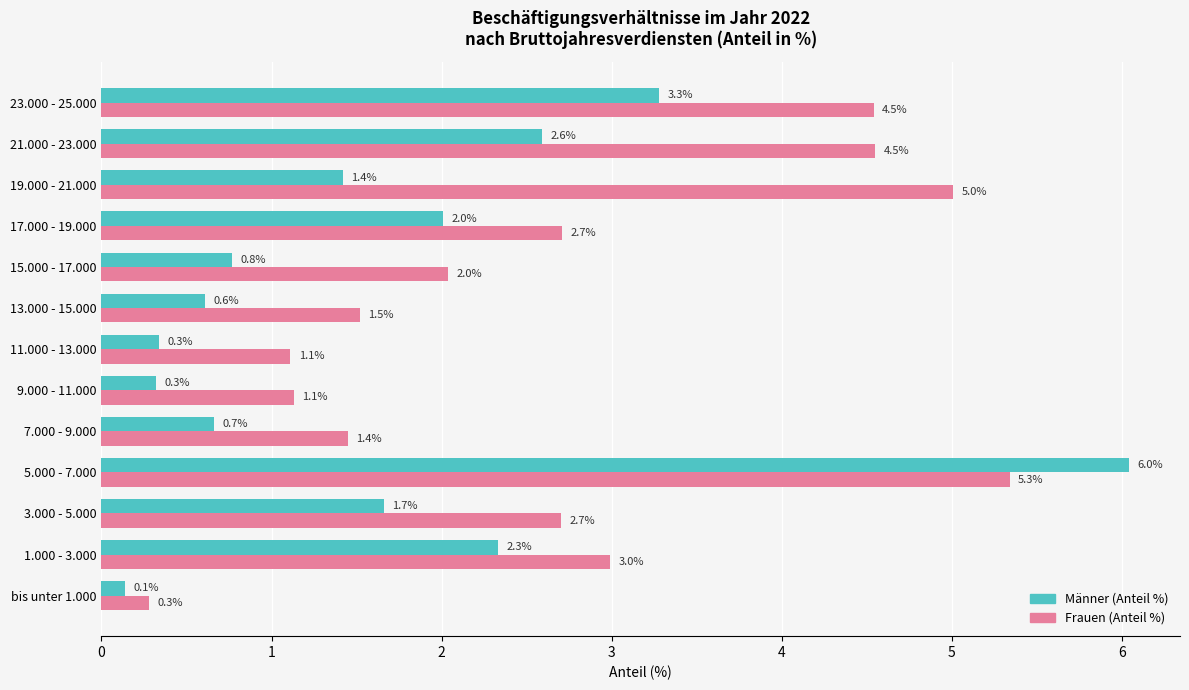

The value of Männer (Anteil %) at bis unter 1.000 is 0.1. True or false?

True